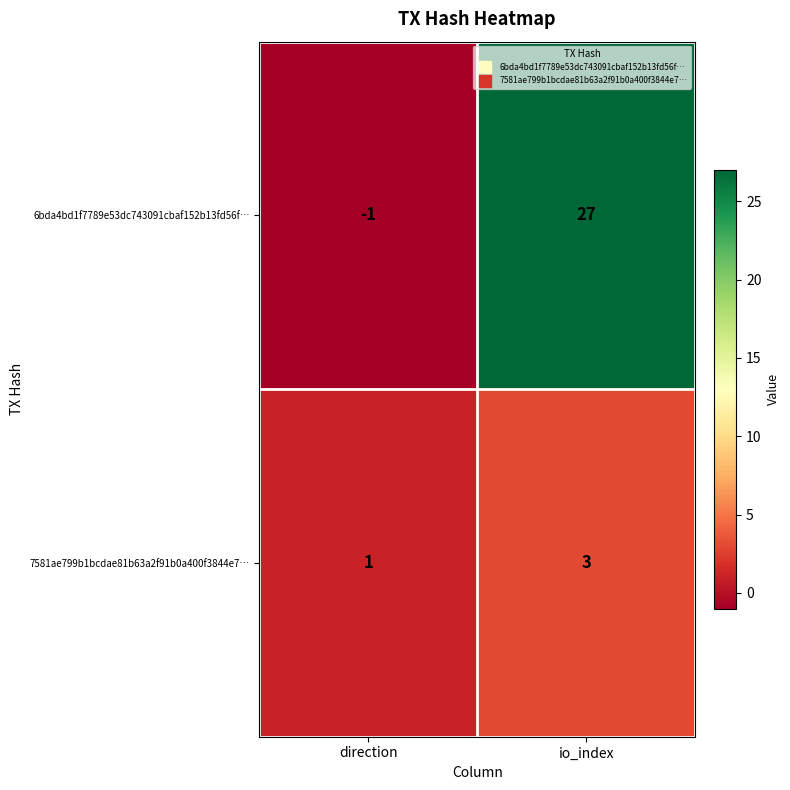

What value does the 7581ae799b1bcdae81b63a2f91b0a400f3844e7… series have at io_index?

3